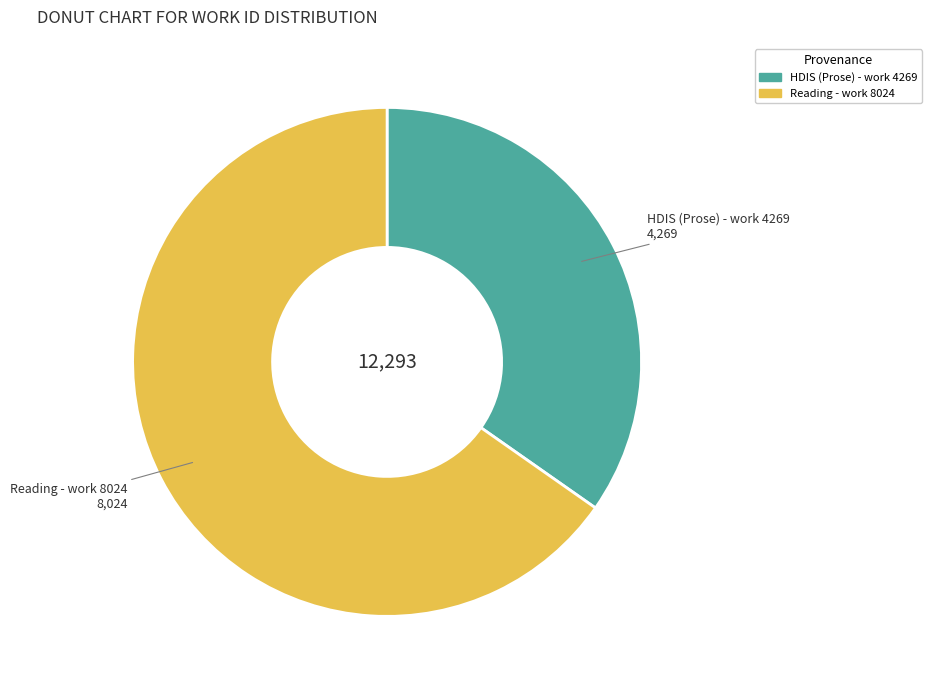

Is there any slice that represents more than half of the pie?

Yes